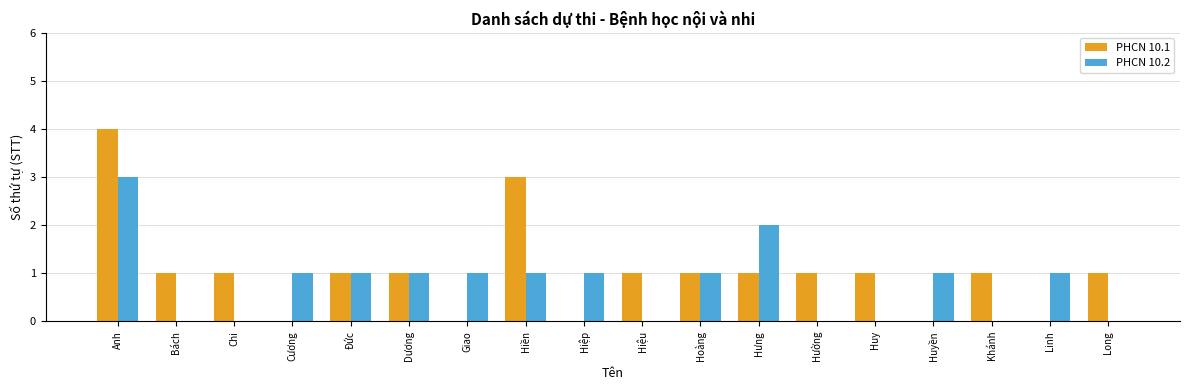

How many distinct data groups are displayed?

2